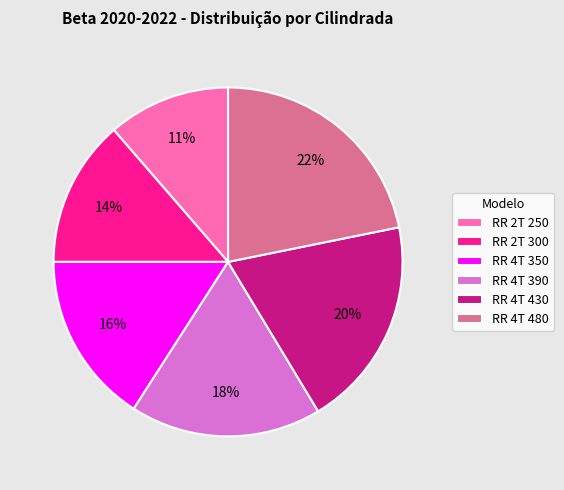

To the nearest percent, what is the difference between the RR 2T 250 and RR 4T 350 slice percentages?

5%